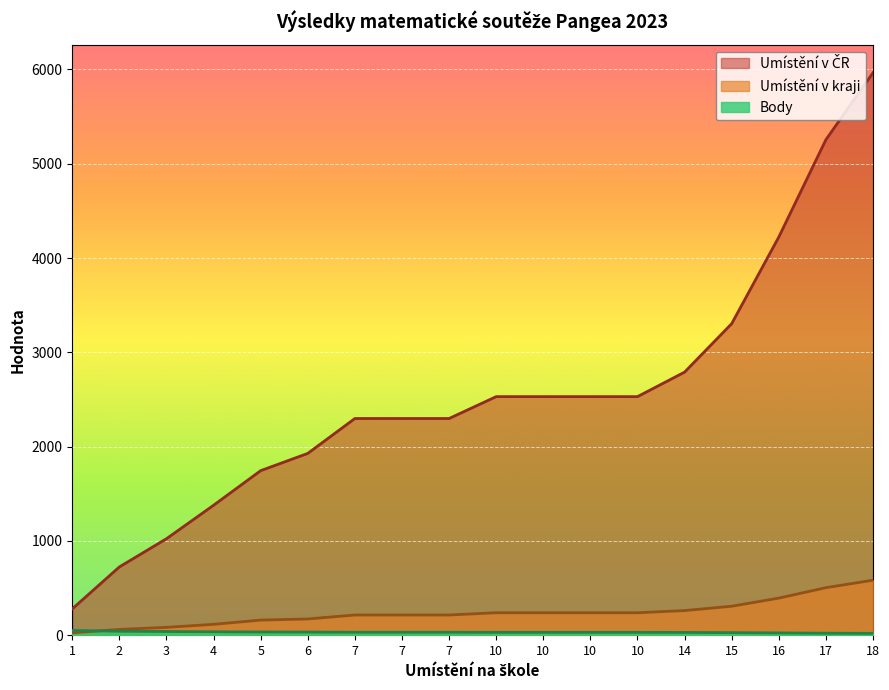

Where does the Umístění v kraji series first go above 238?

14